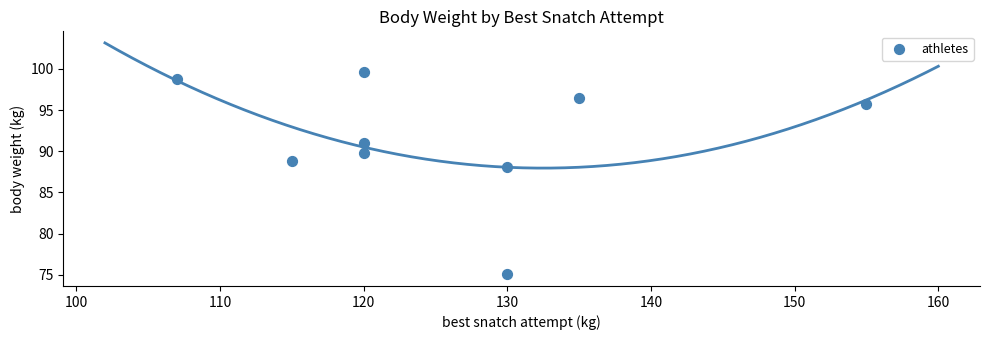

What Y value in the scatter plot is closest to 87?

88.2